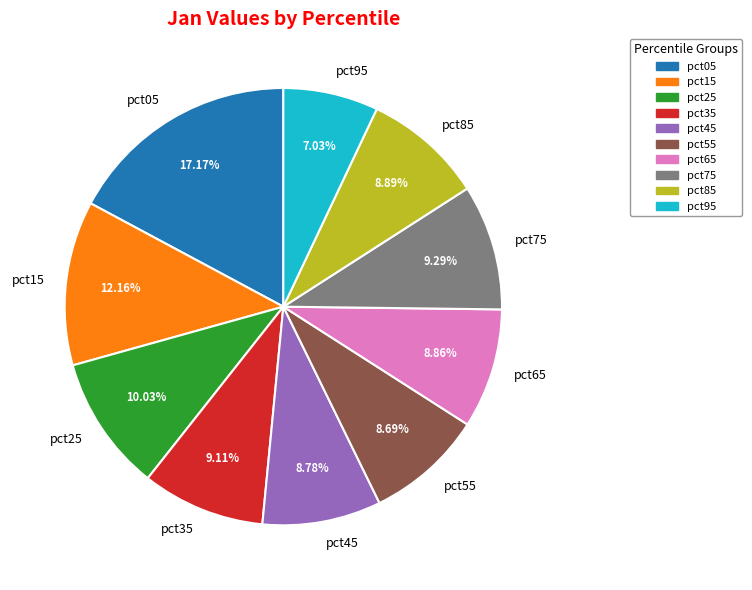

To the nearest percent, what is the difference between the largest and smallest slice percentages?

10%